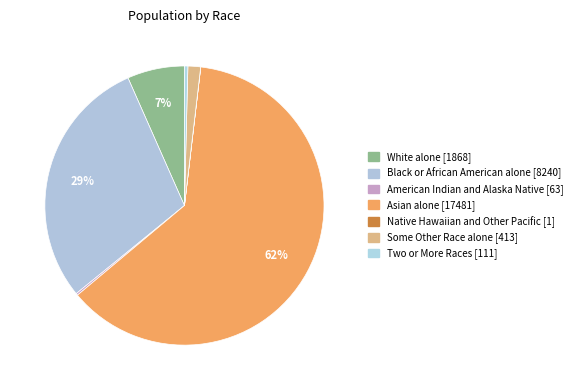

What percentage is the White alone slice, to the nearest percent?

7%